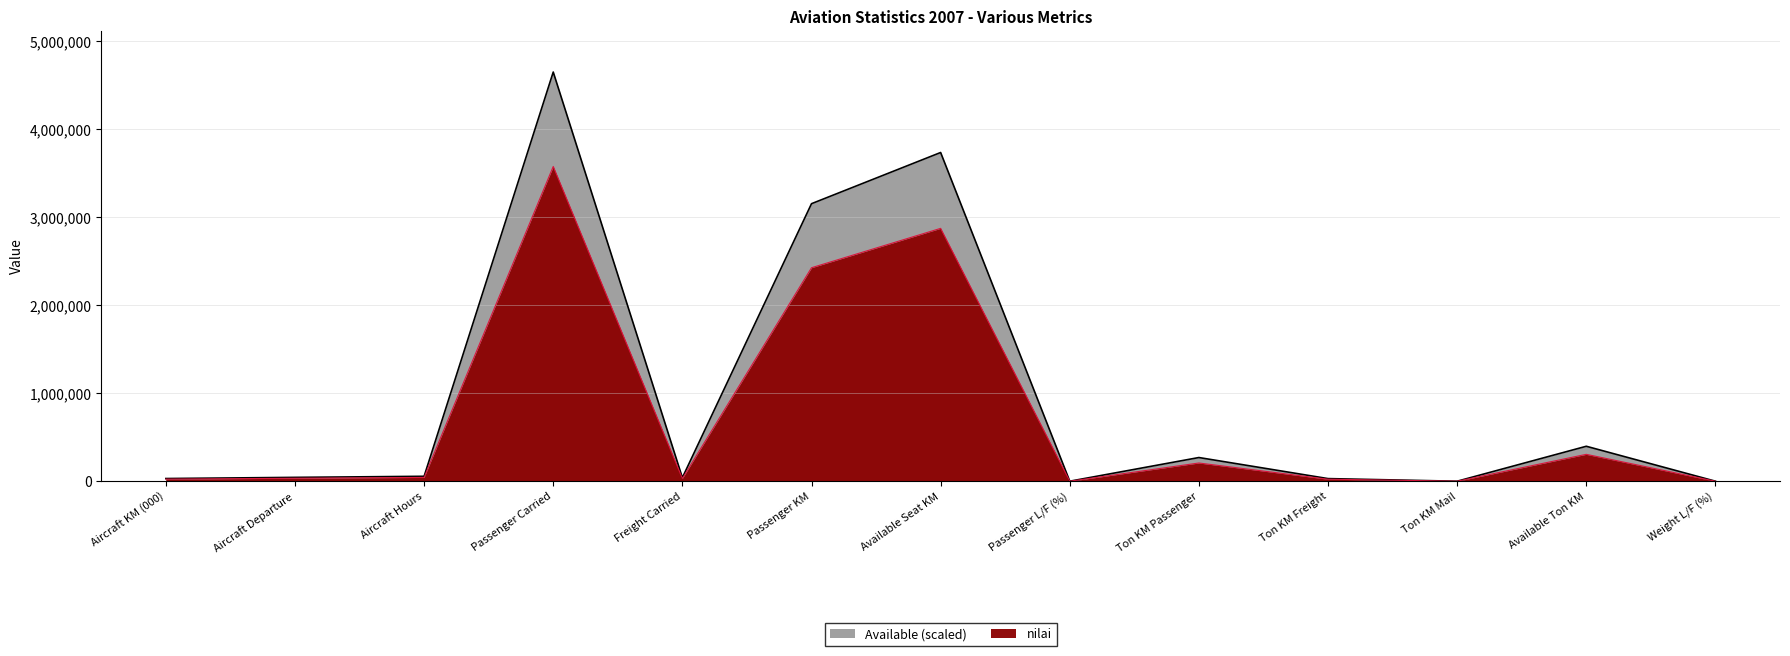

Where is the data nearest to the value 2325318?

Passenger KM